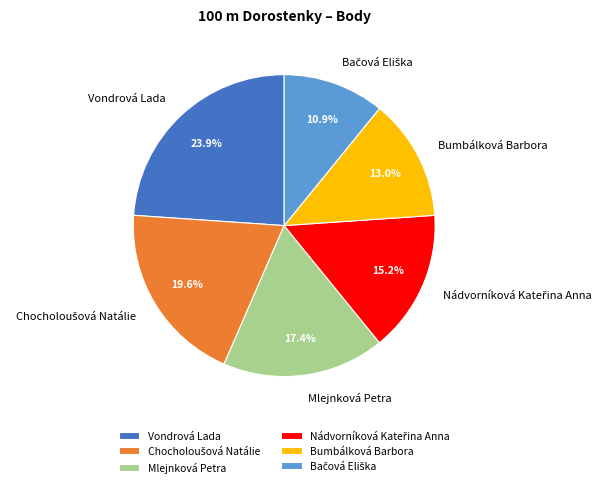

Which category has the biggest portion of the pie?

Vondrová Lada